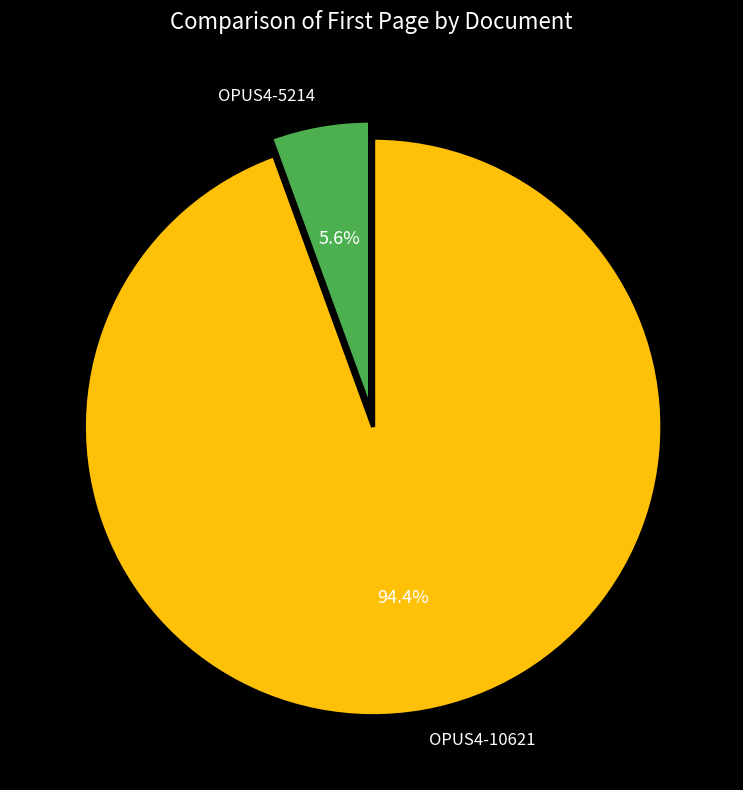

What is the smallest slice in the pie chart?

OPUS4-5214